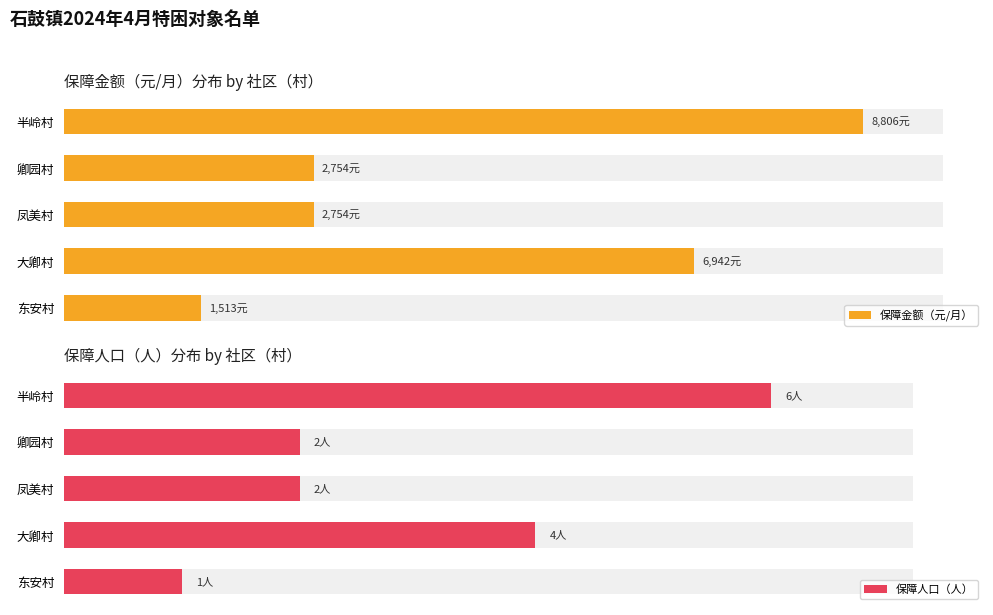

What is the minimum value shown in the chart?

1